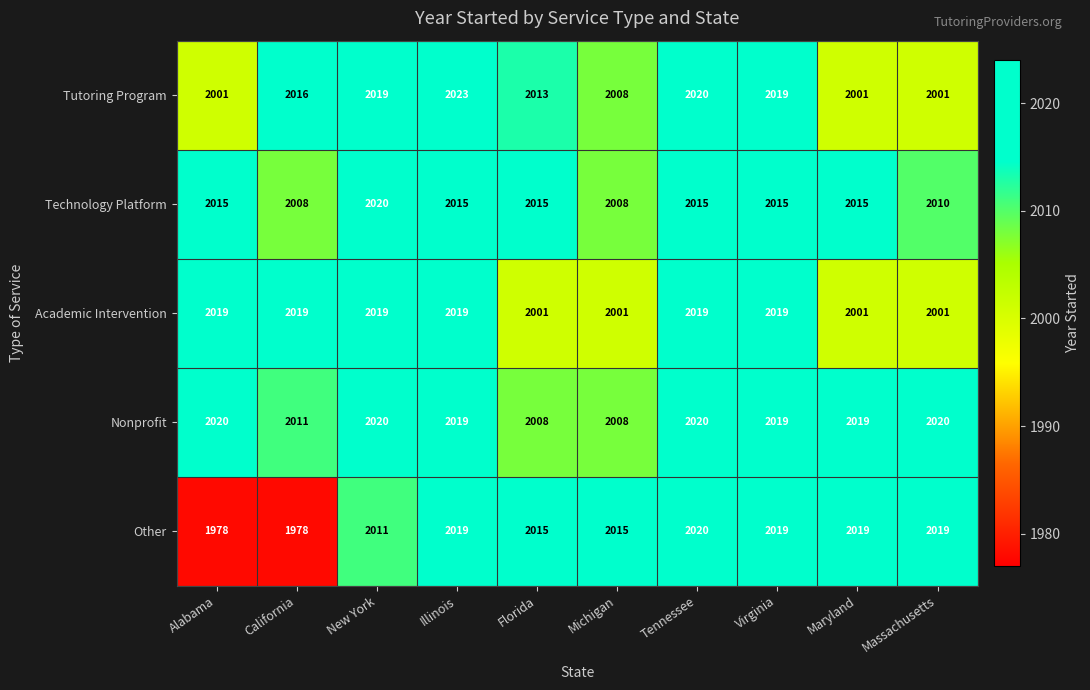

What is the greatest value displayed?

2023